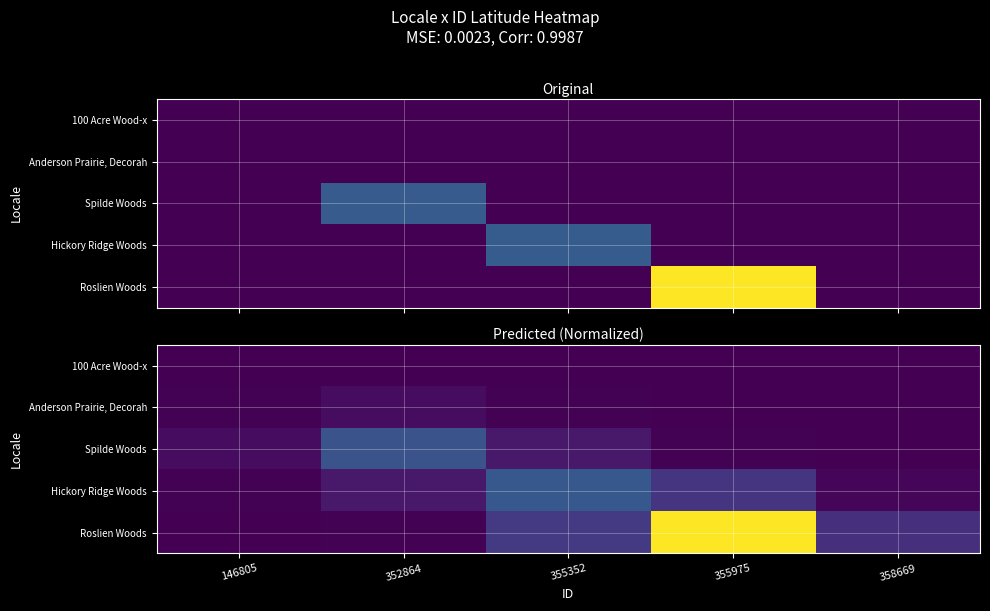

At how many categories does at least one series exceed 0?

5